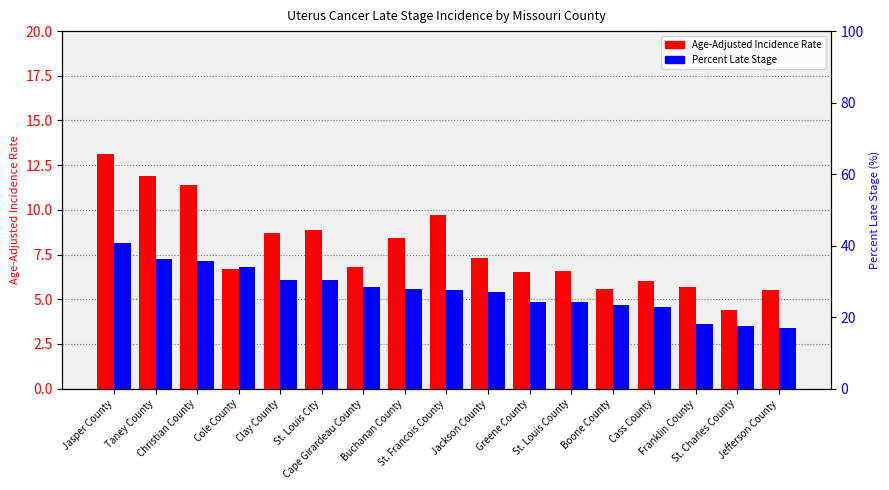

What is the value of the Percent Late Stage bar at the 16th from the left?

17.4